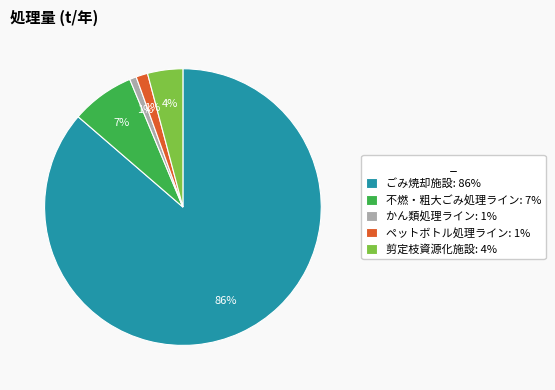

Do ごみ焼却施設: 86% and ペットボトル処理ライン: 1% together represent more than half of the pie?

Yes